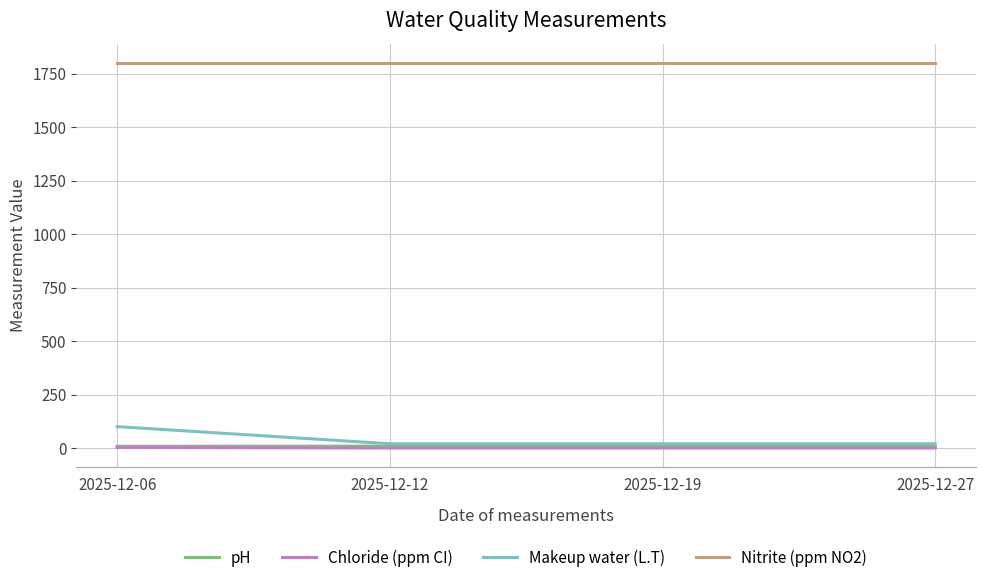

The value of Nitrite (ppm NO2) at 2025-12-27 is 1800. True or false?

True